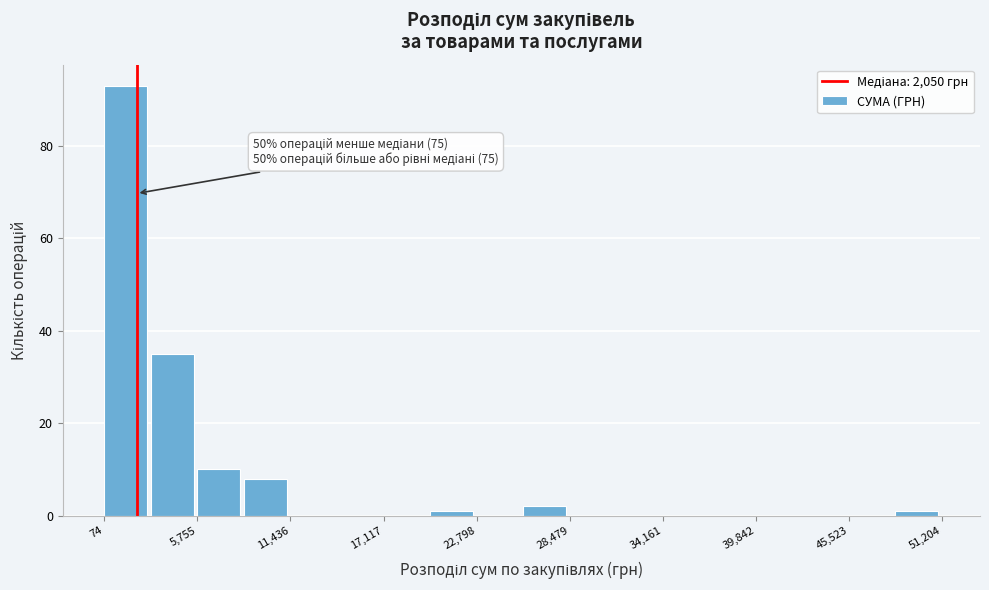

Read against the x-axis, roughly where is the centre of the tallest bar?

1000